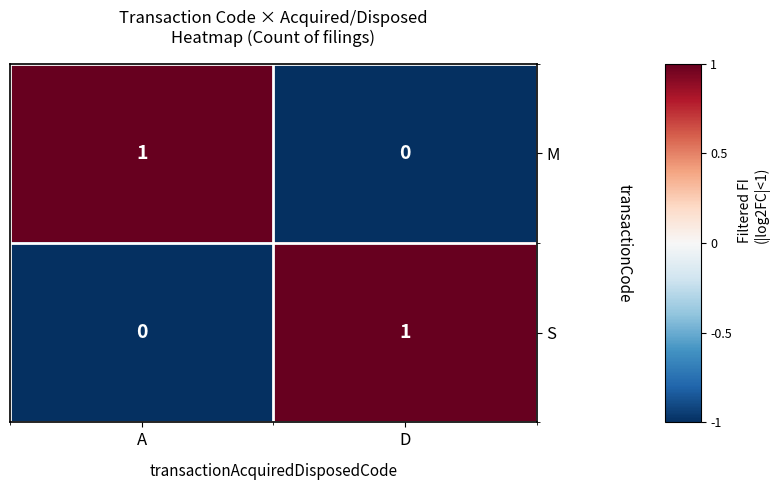

True or false: S has a value of 0 at A.

True